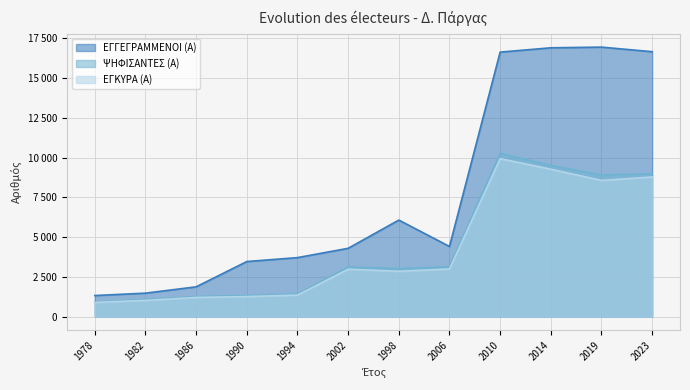

At which label does ΨΗΦΙΣΑΝΤΕΣ (Α) first exceed 3125?

2006